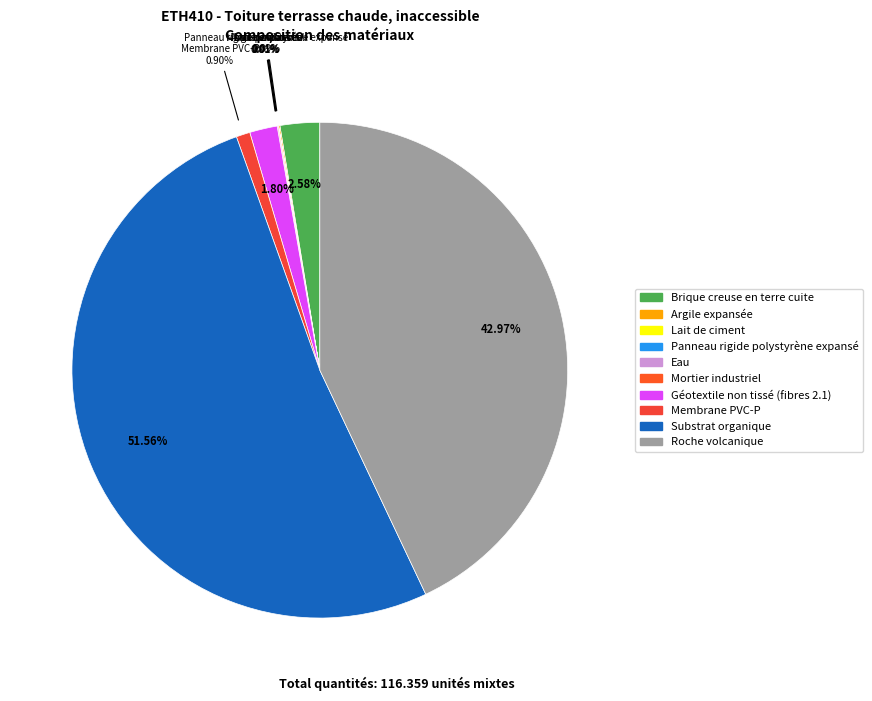

Count the number of slices in the pie.

10